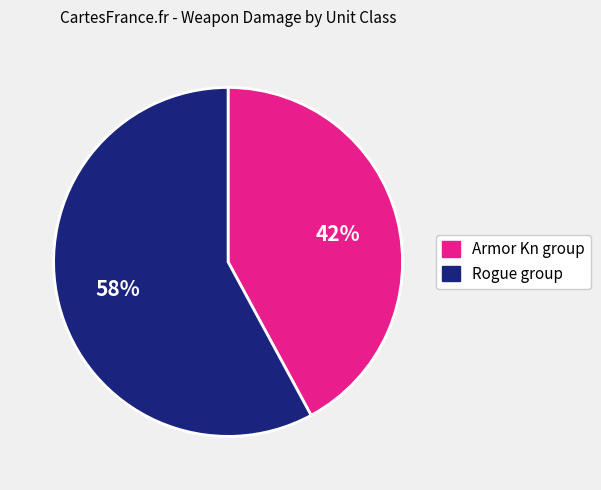

Is there any slice that represents more than half of the pie?

Yes